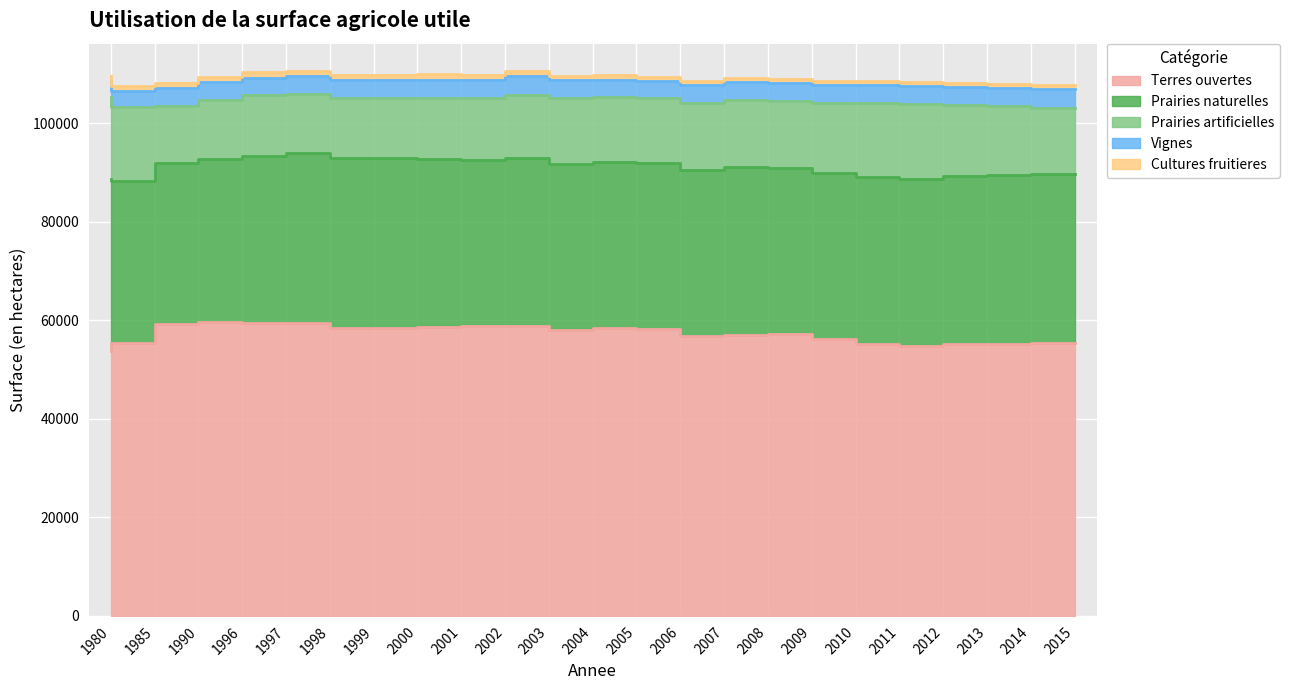

What is the difference between the second highest and minimum values in the Prairies artificielles series?

3521